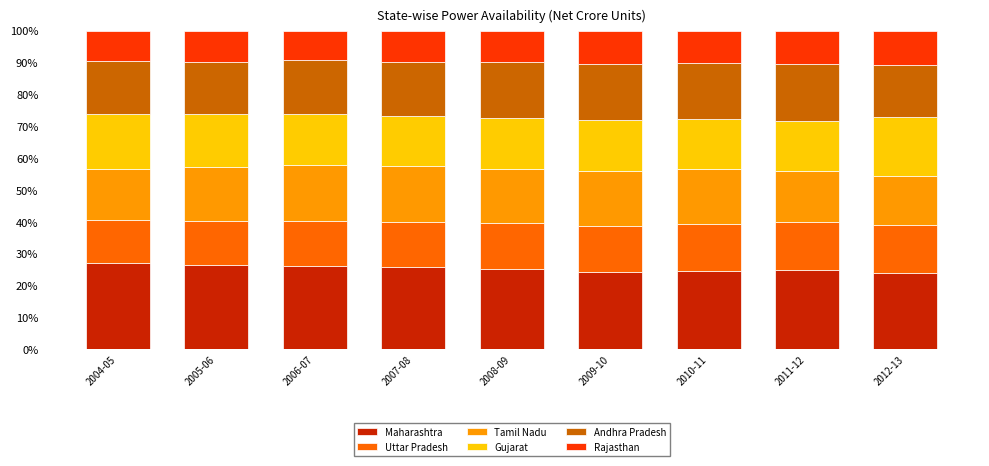

Does the chart contain any negative values?

No